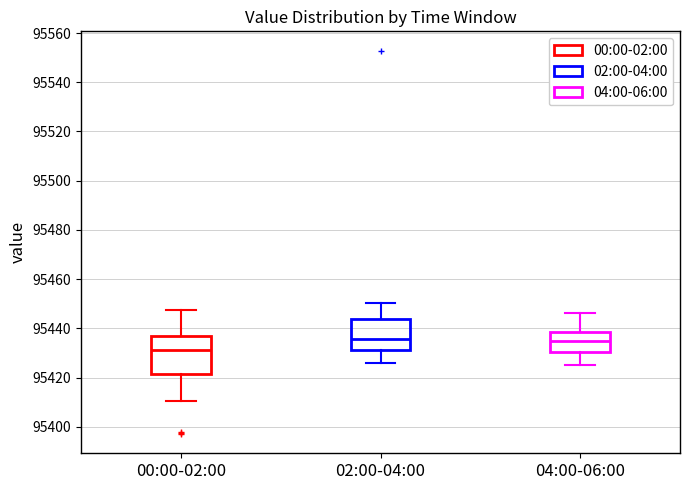

Where does the median line of the box for 00:00-02:00 sit on the y-axis? The values are not printed on the chart, so give them approximately, as read against the axis.

95432